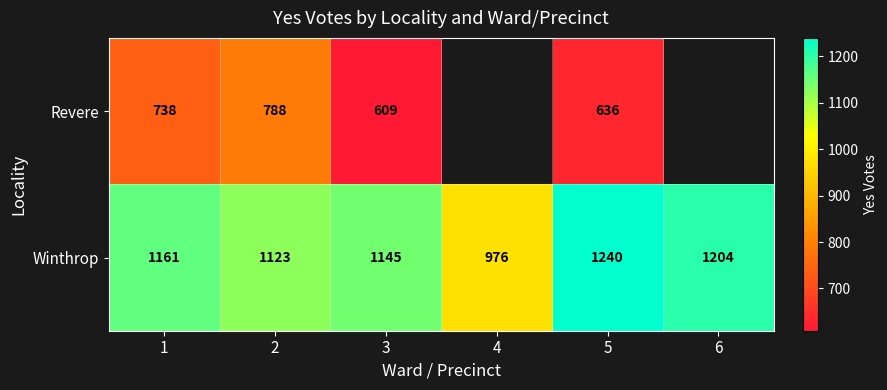

The Winthrop series shows 270.7 at 3. True or false?

False